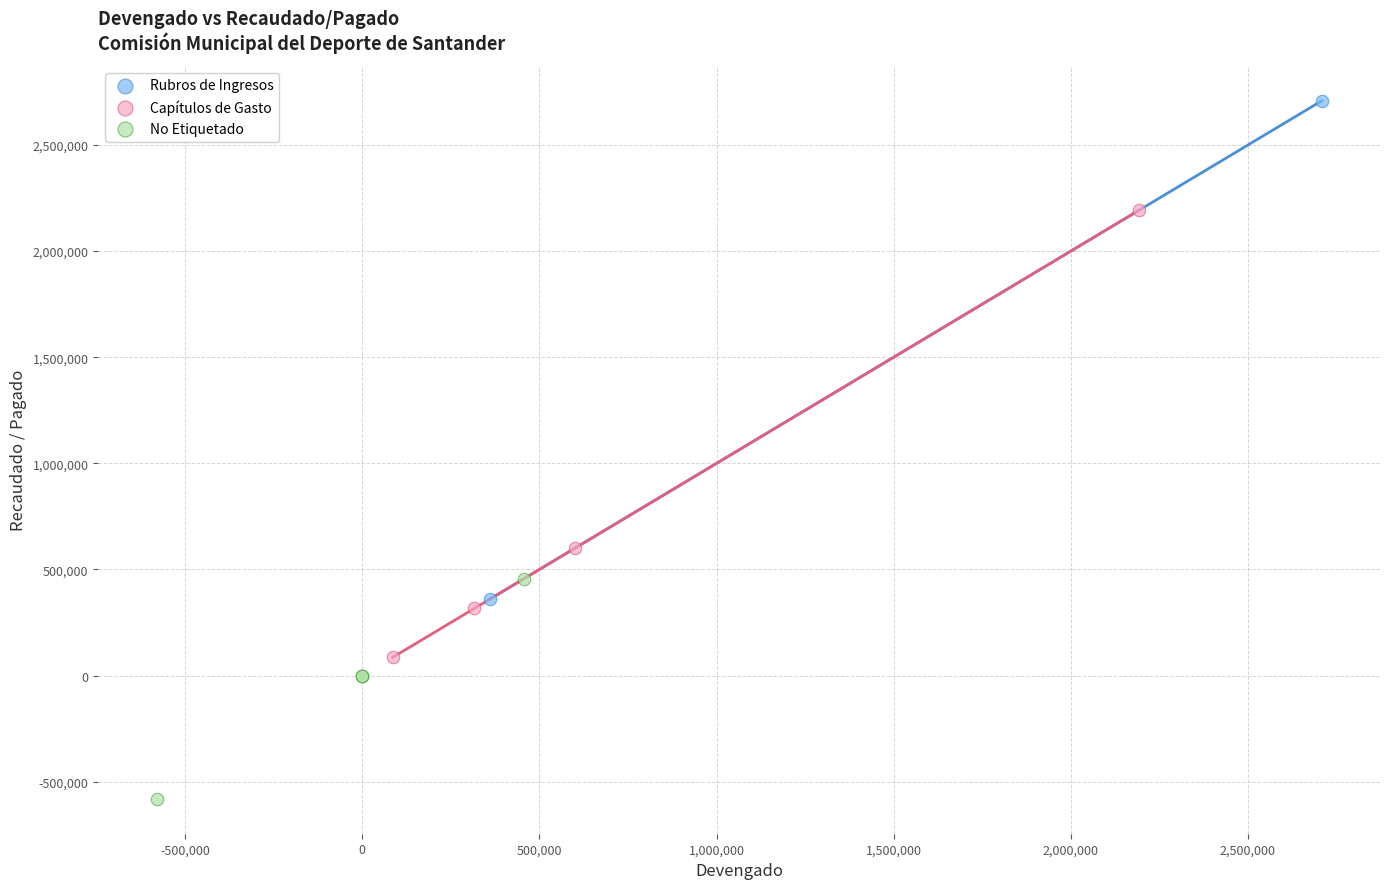

What are all the series names shown in the legend?

Rubros de Ingresos, Capítulos de Gasto, No Etiquetado